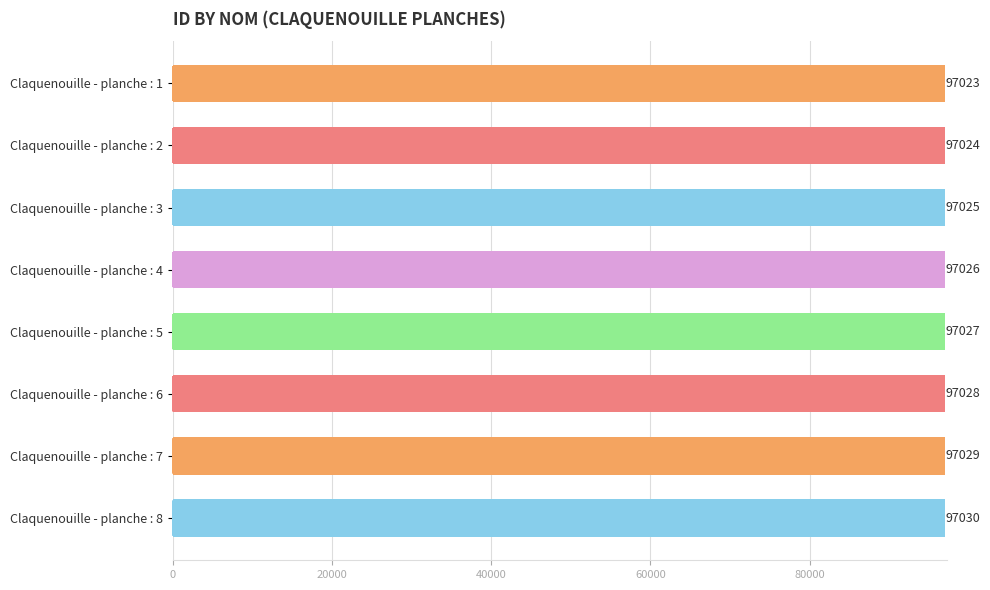

True or false: the data shows 160152 at Claquenouille - planche : 6.

False